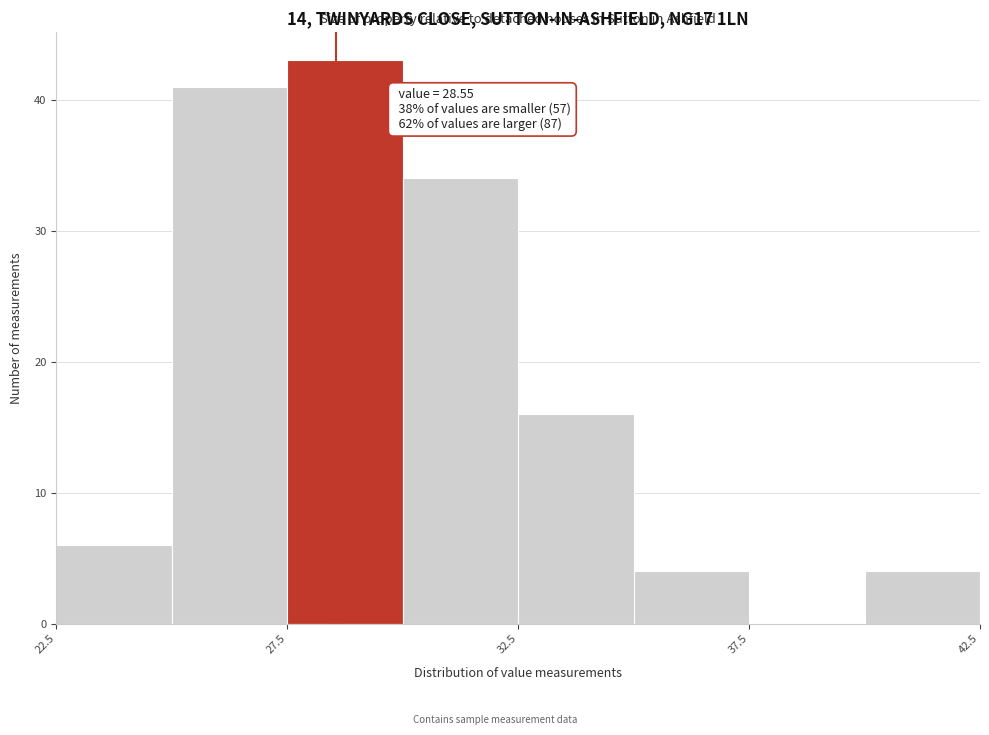

Which range on the x-axis has the tallest bar?

27.5 to 30.0